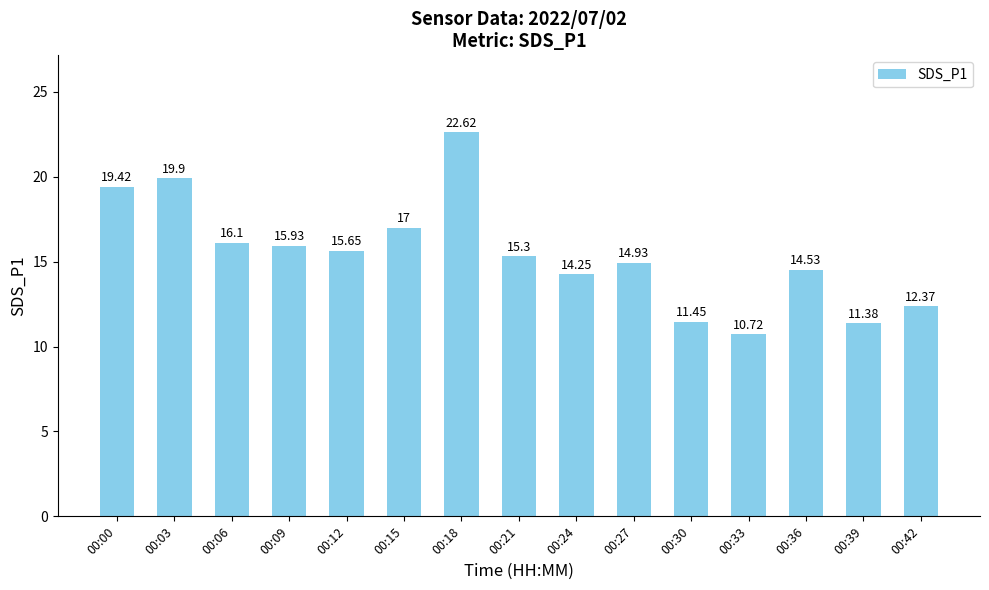

Read the value at 00:15.

17.0